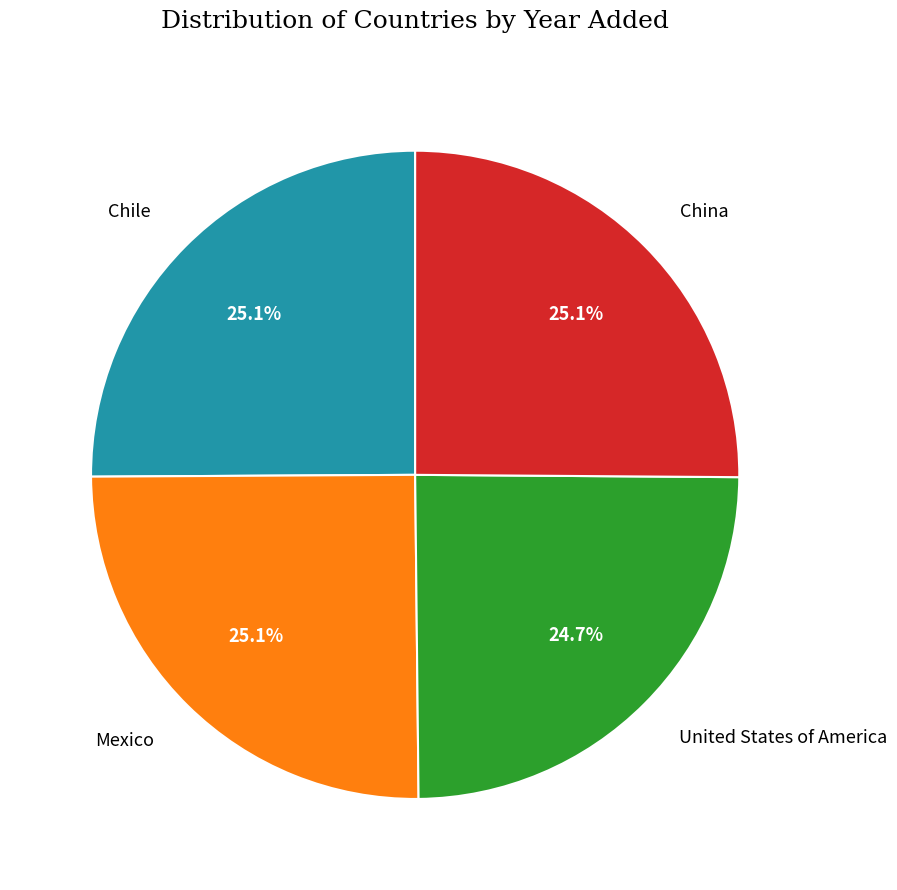

To the nearest percent, what is the combined percentage of Chile and Mexico?

50%